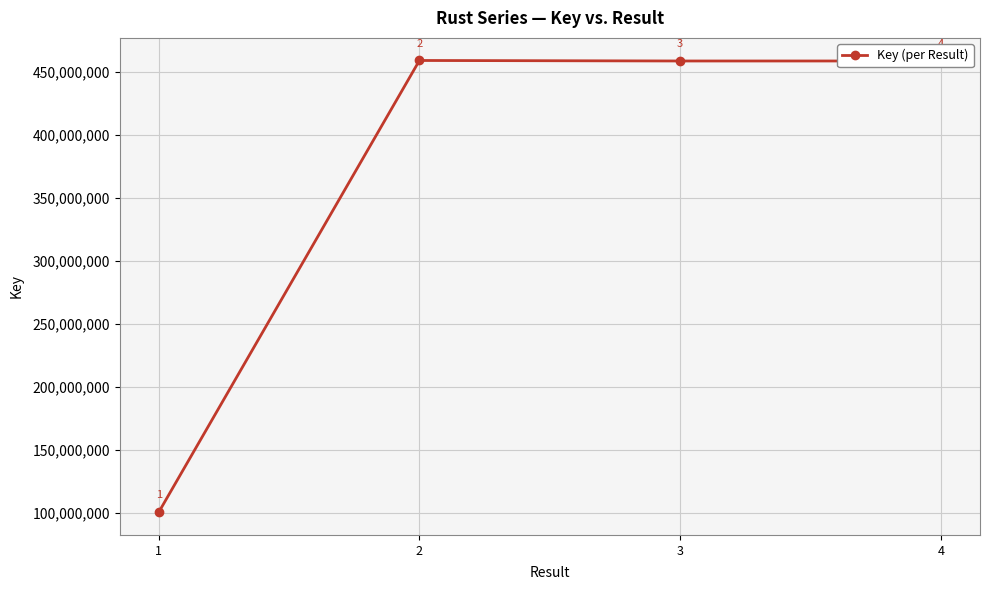

The value at 3 is 796778903. True or false?

False